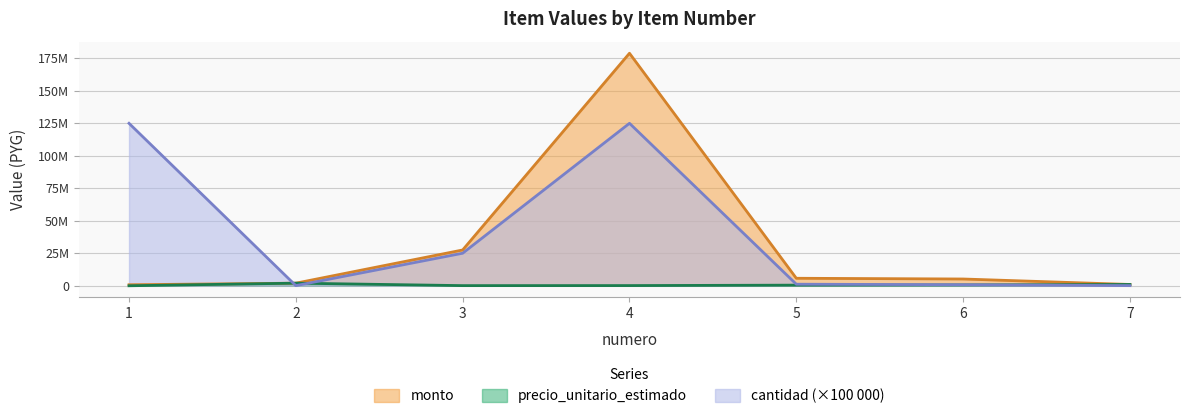

Reading left to right, what are all the values shown in this chart?

precio_unitario_estimado: 625	2000000	110000	143125	480000	650000	1000000
monto: 780000	2000000	27500000	178620000	5760000	5200000	1000000
cantidad: 124800000	100000	25000000	124800000	1200000	800000	100000